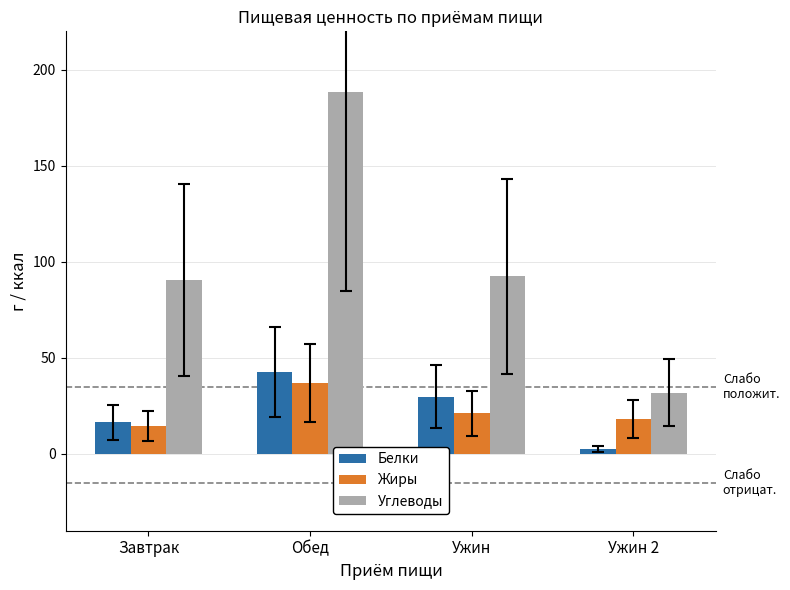

Which category has the highest value in the Белки series?

Обед